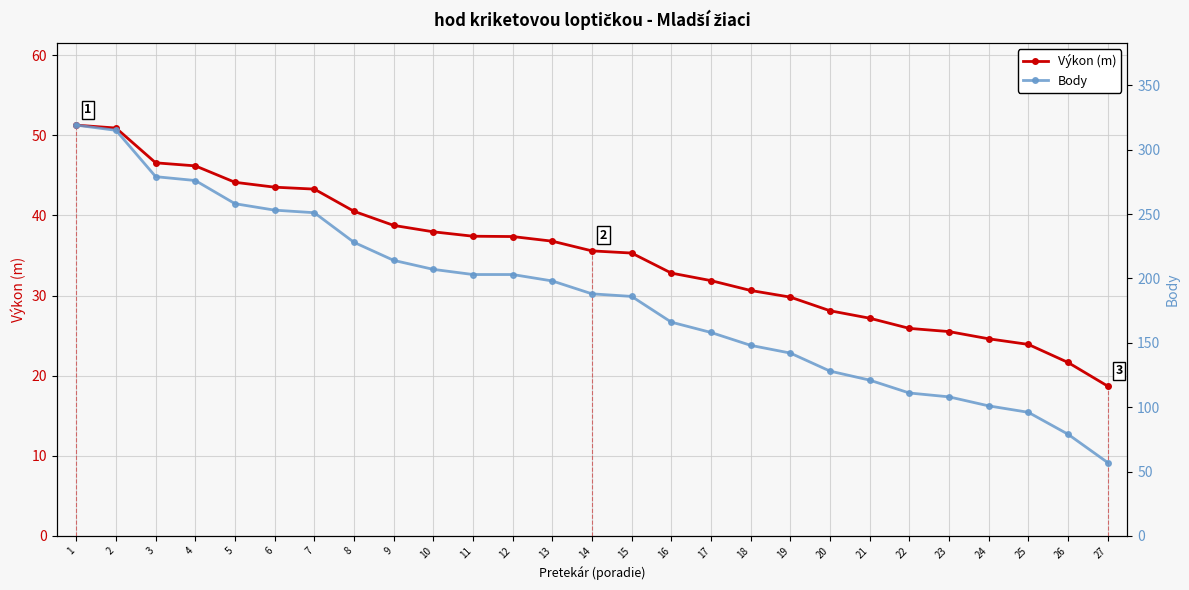

What are all the series names shown in the legend?

Výkon (m), Body